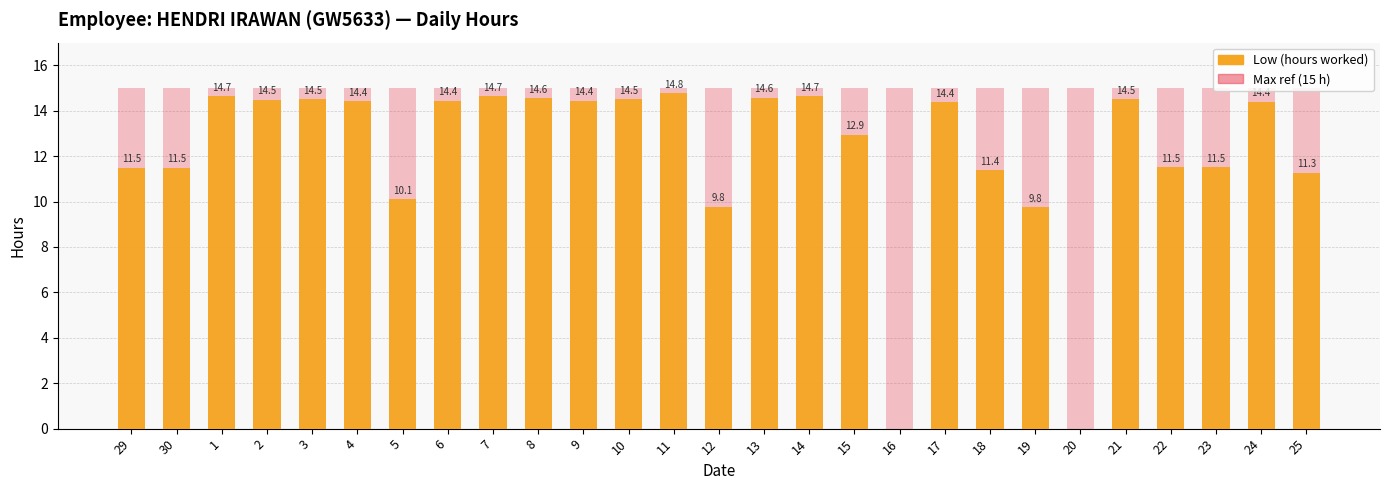

Which series has the widest spread of values?

Low (hours)